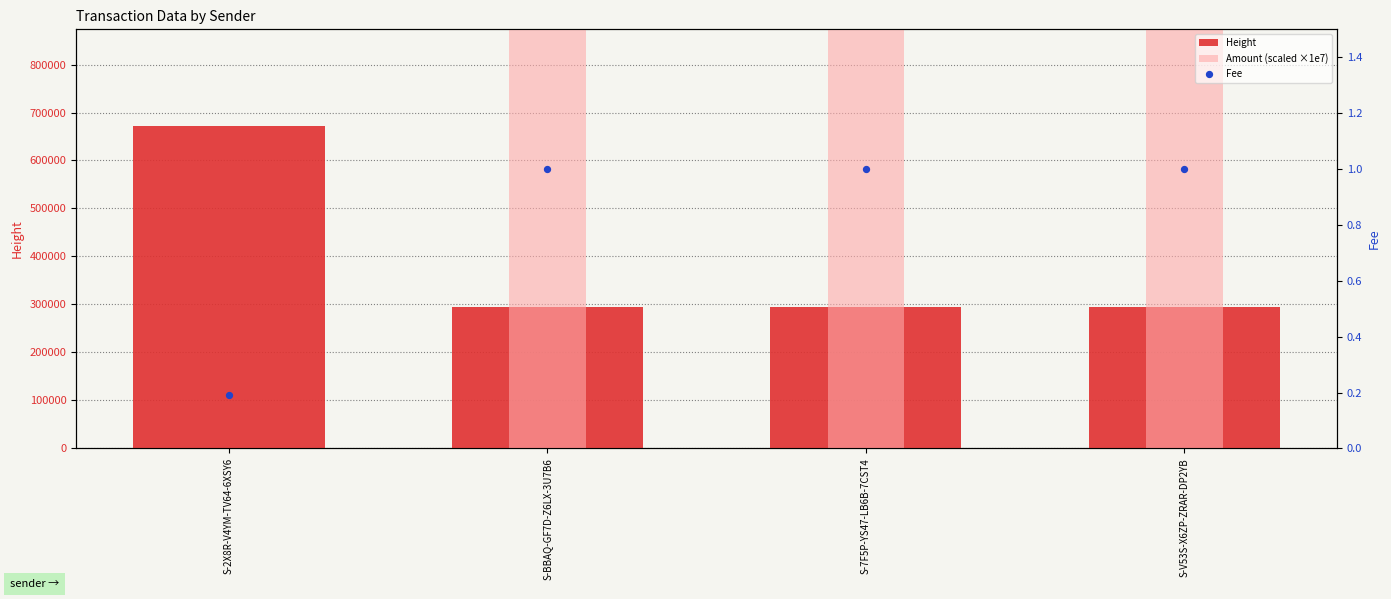

At how many categories does at least one series exceed 43701557?

2